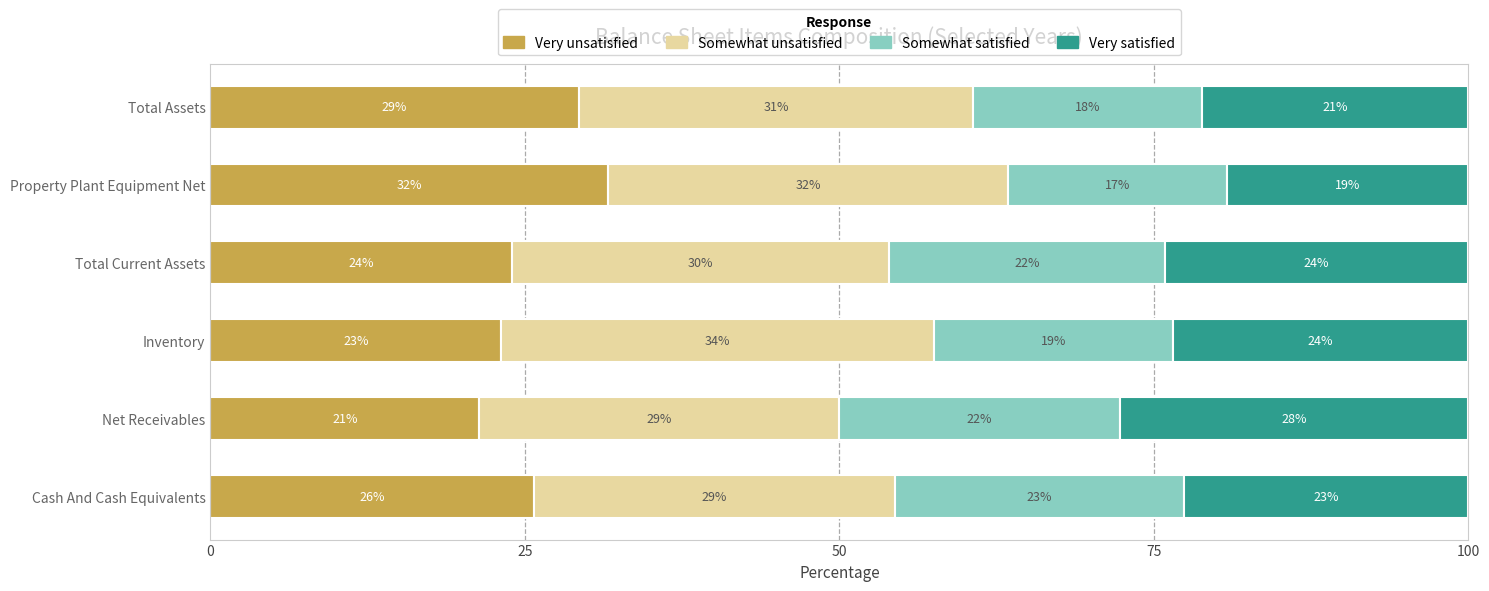

Which series has the largest total across all categories?

Somewhat unsatisfied